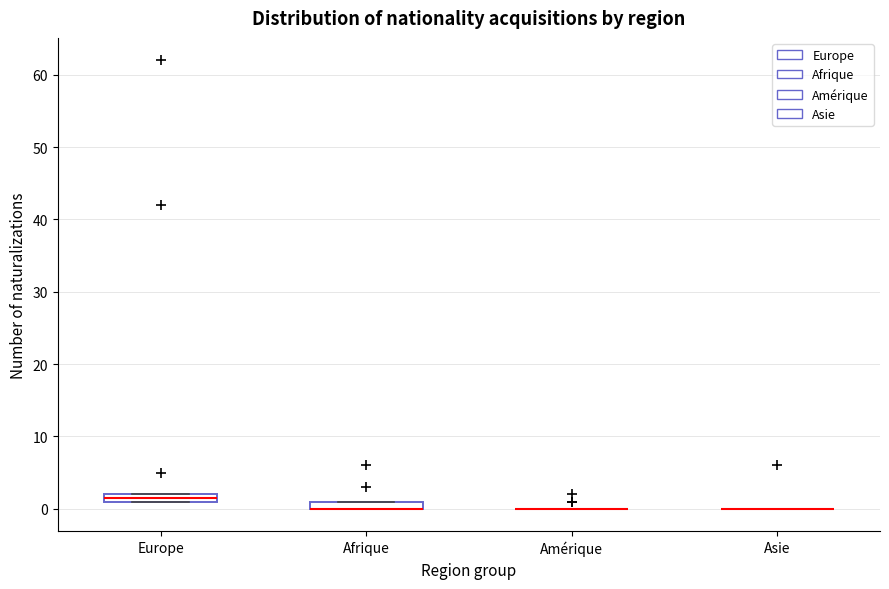

Where is the upper edge of the box for Afrique on the y-axis? The values are not printed on the chart, so give them approximately, as read against the axis.

1